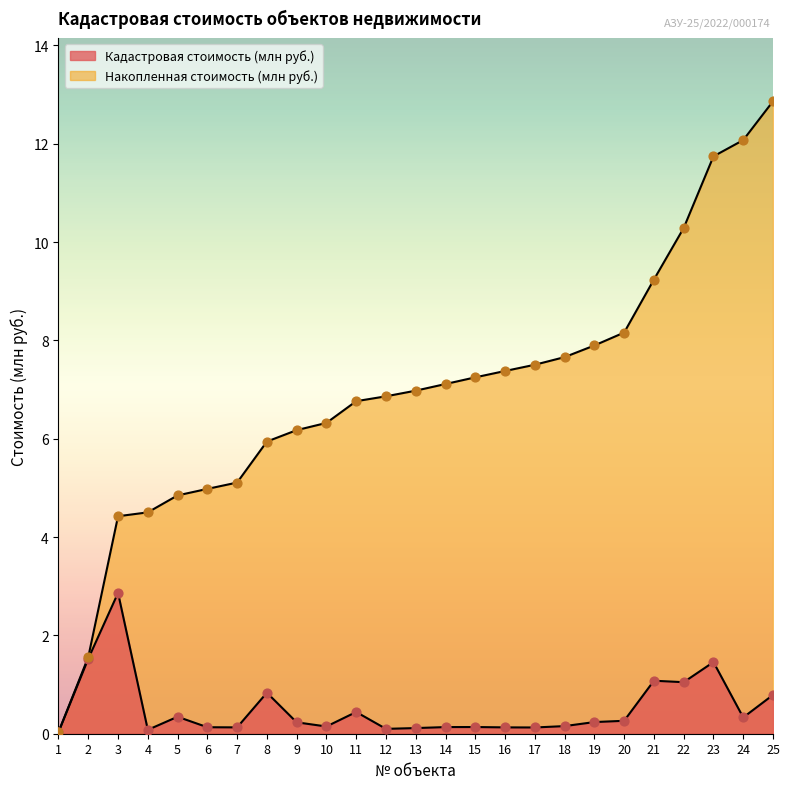

Which series contains the highest Y value?

Накопленная стоимость (млн руб.)